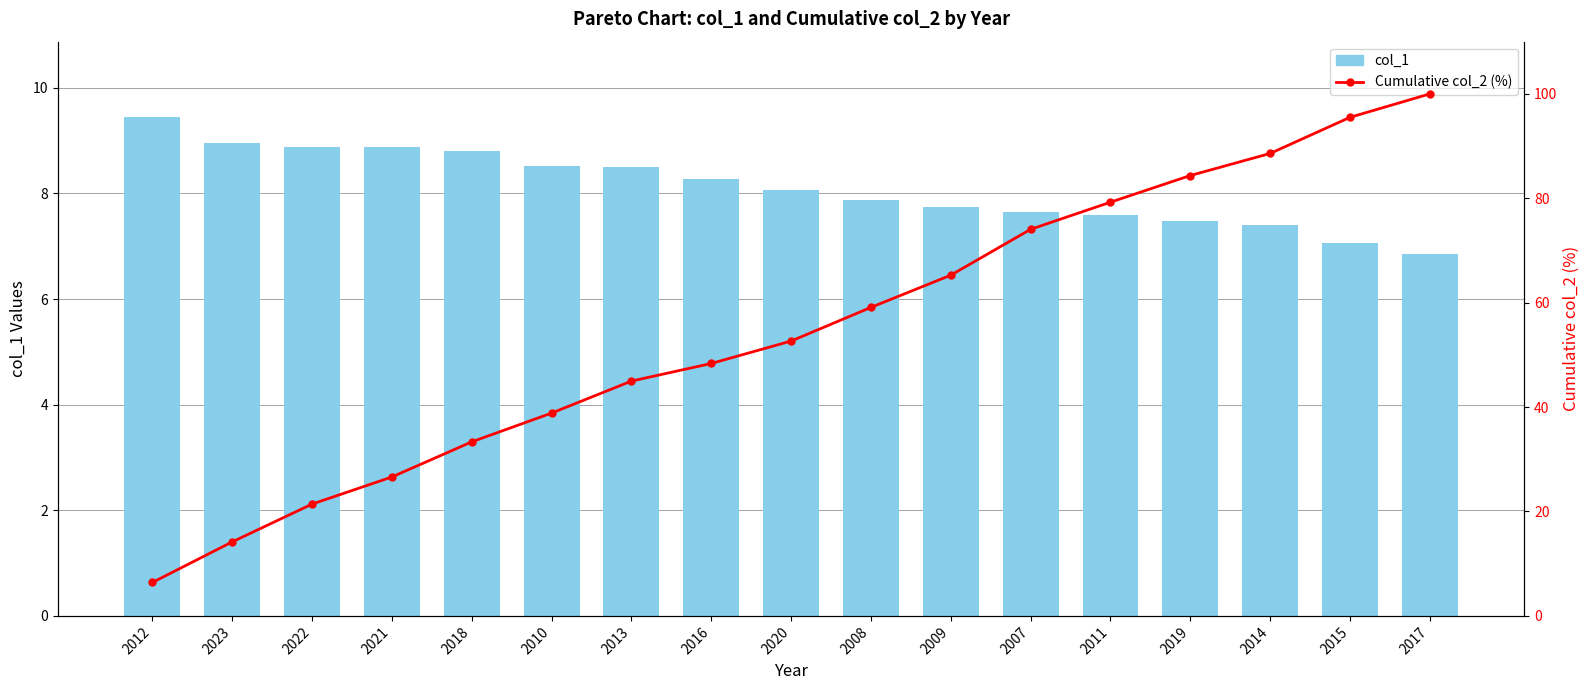

What is the difference between the maximum and minimum values in the Cumulative col_2 (%) series?

93.6